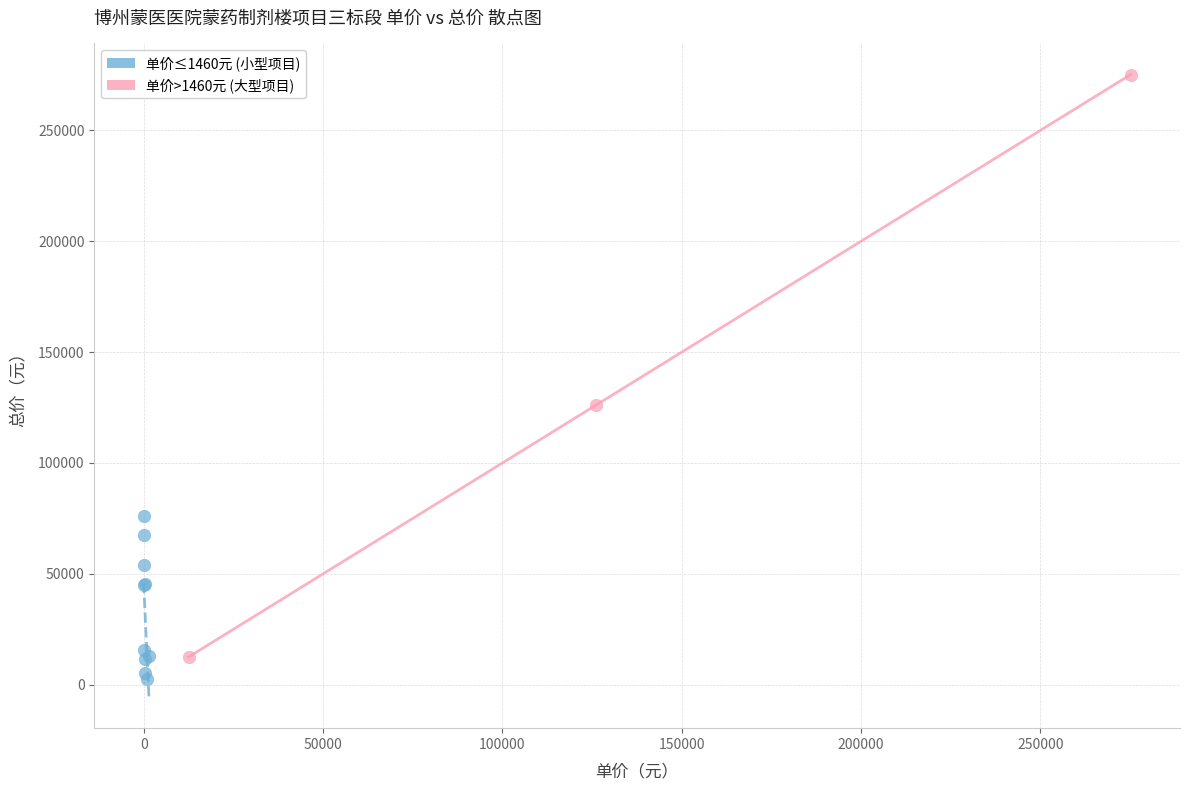

Which series has the widest spread of Y values?

单价>1460元 (大型项目)